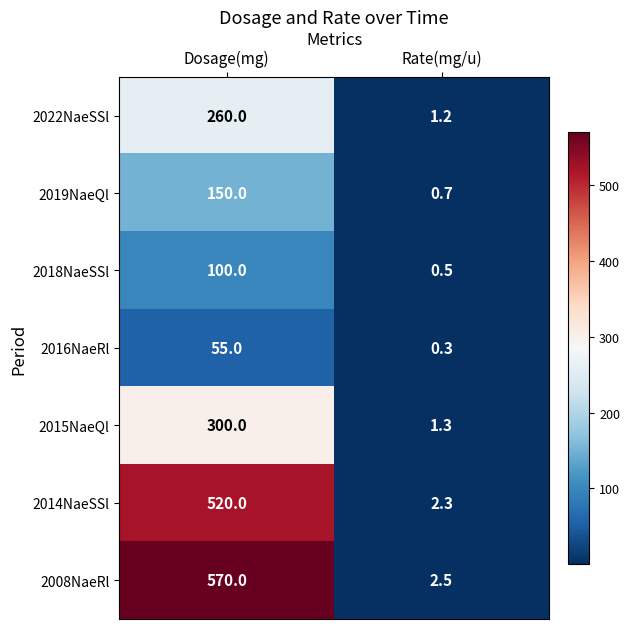

True or false: 2008NaeRl has a value of 2.5 at Rate(mg/u).

True